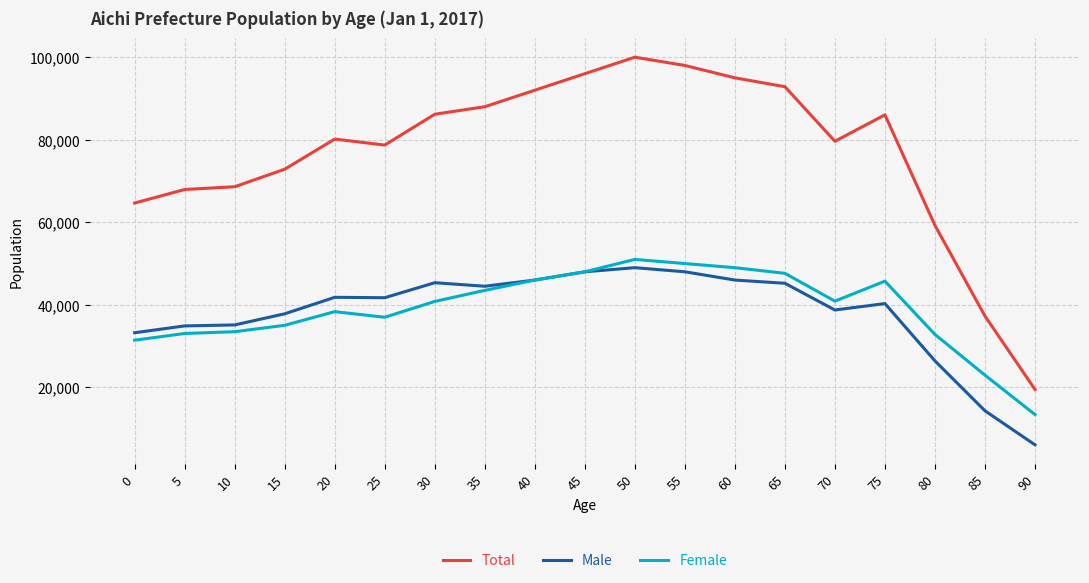

How many lines are shown in the chart?

3